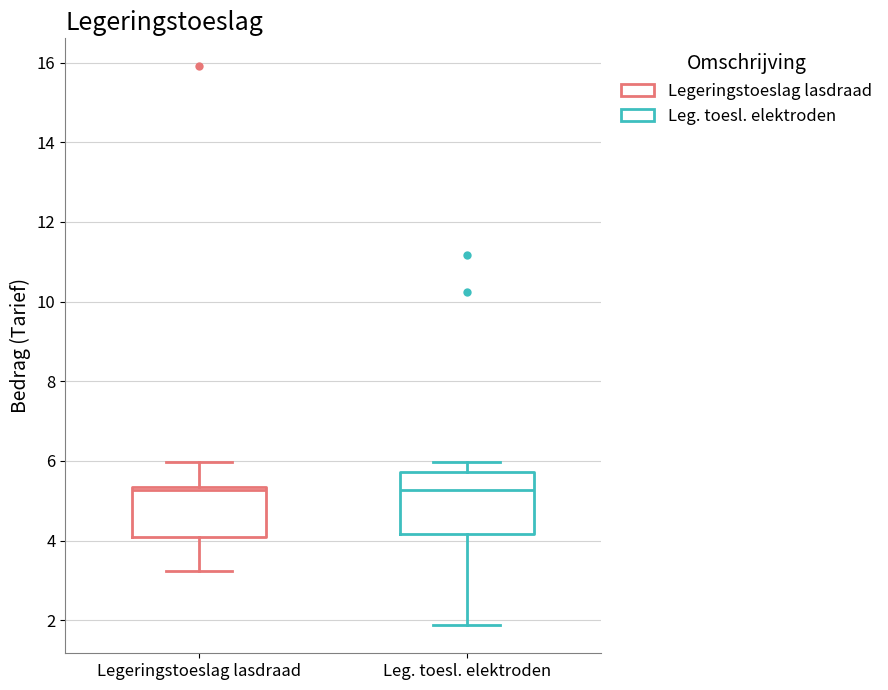

Reading left to right, transcribe this box plot: for each box, give where its median line is, the range the box spans, and where its two whiskers end, as read against the y-axis. The values are not printed on the chart, so give them approximately, as read against the axis.

Legeringstoeslag lasdraad: median 5.2, box 4.2 to 5.4, whiskers 3.2 to 6.0
Leg. toesl. elektroden: median 5.2, box 4.2 to 5.8, whiskers 1.8 to 6.0